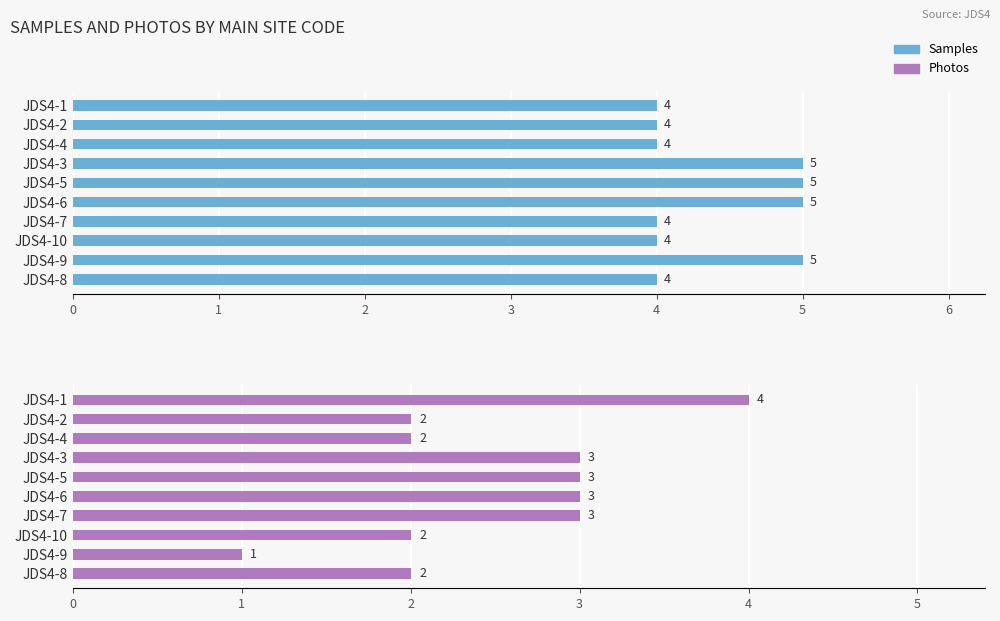

What is the value of the Photos bar at the 8th from the left?

2